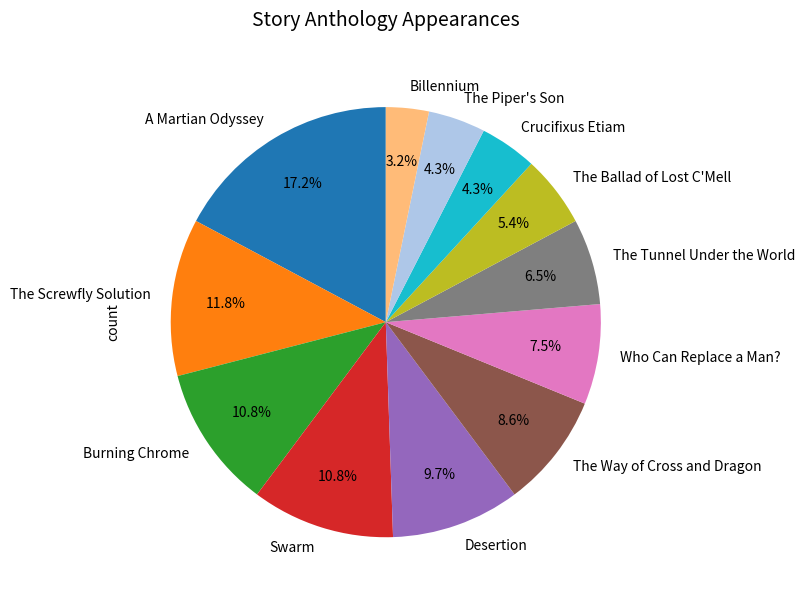

How many slices are in this pie chart?

12